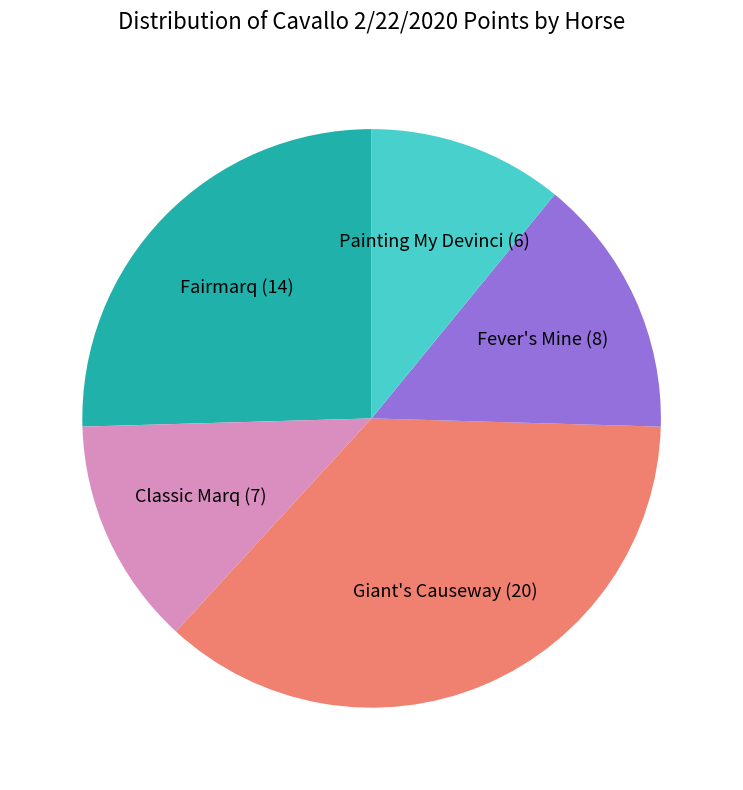

Is it true that Painting My Devinci (6) is 11% of the pie?

True